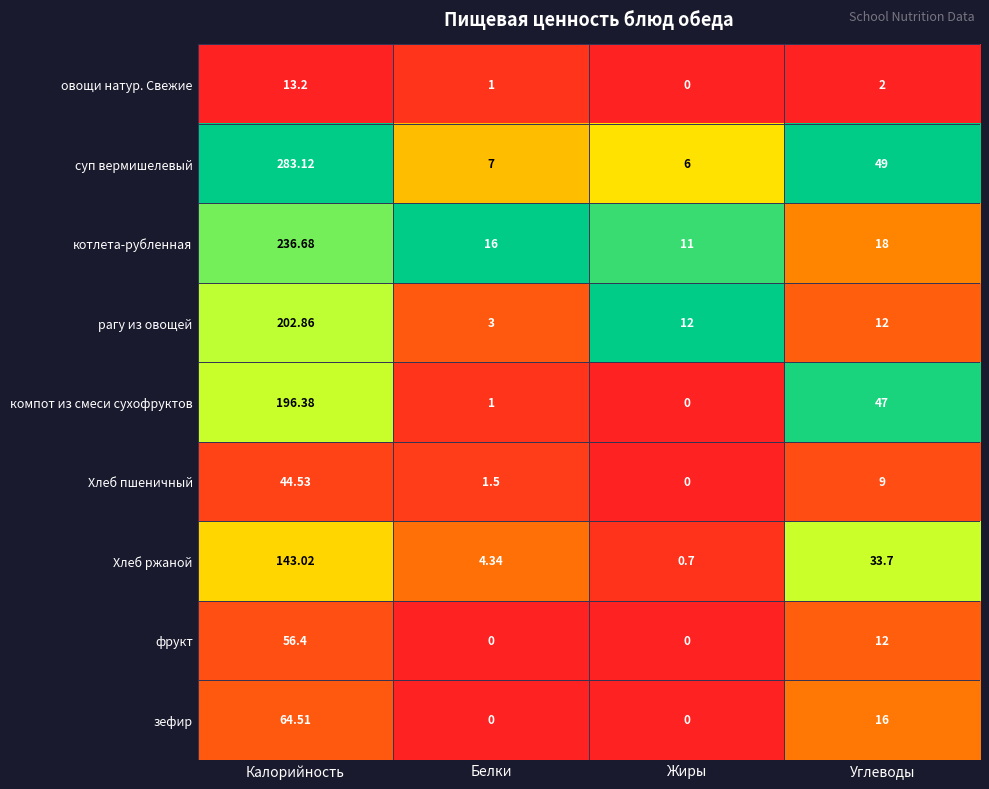

Count the number of data series in this chart.

9